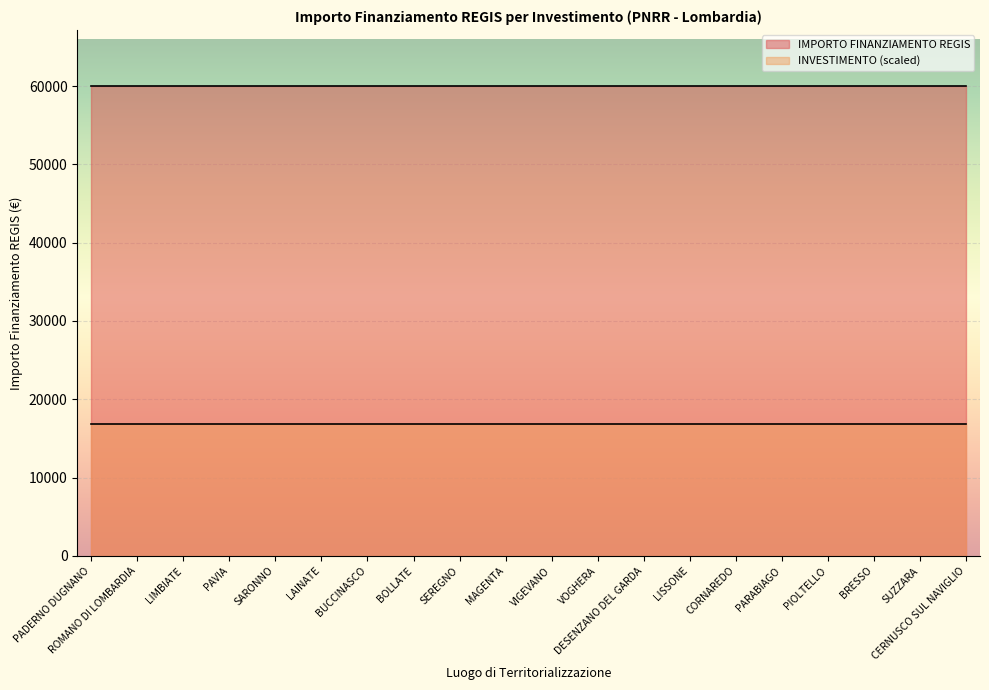

True or false: INVESTIMENTO has more than 1 points higher than both neighbors.

False